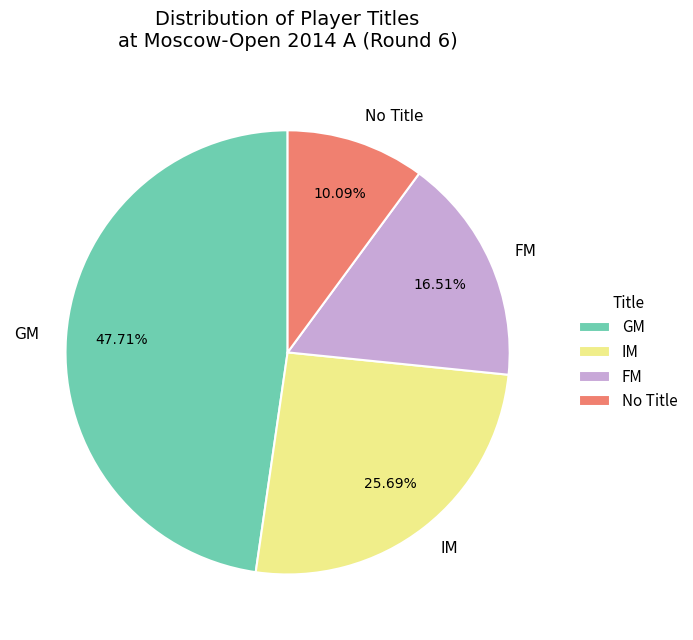

Combined, do IM and GM account for over 50%?

Yes